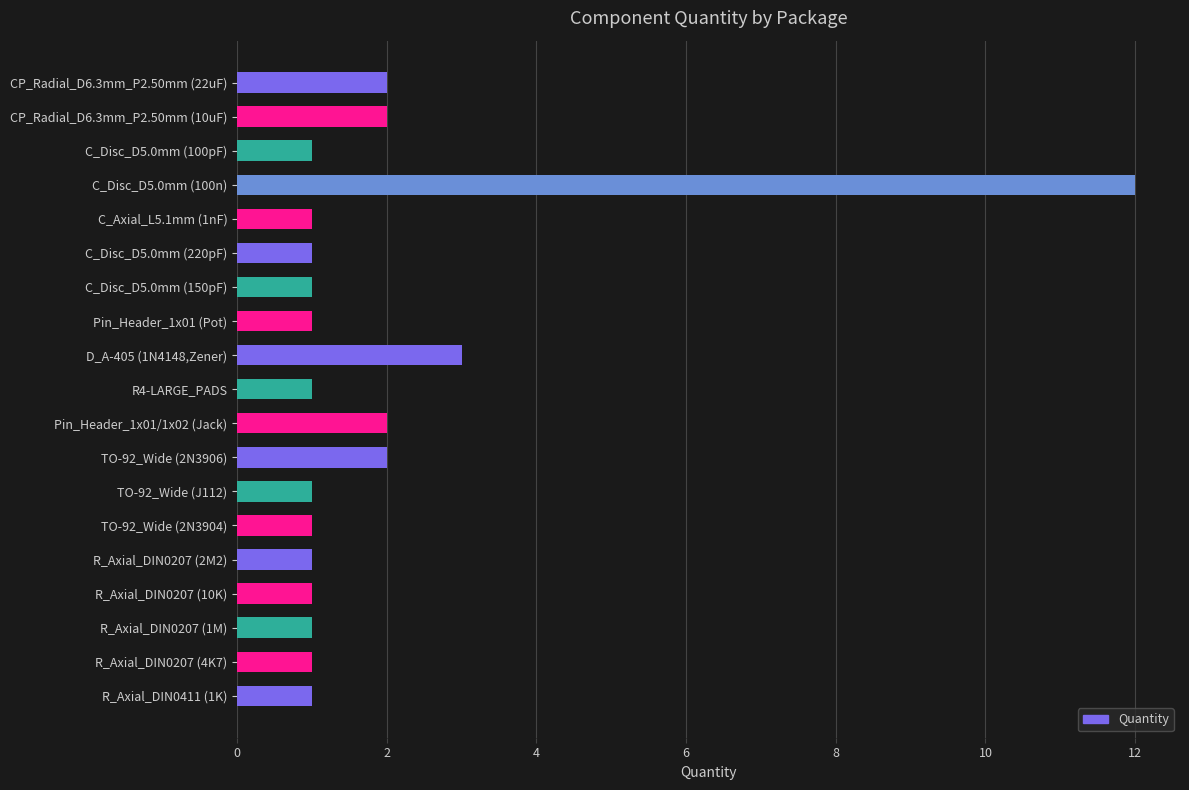

How many distinct data groups are displayed?

1